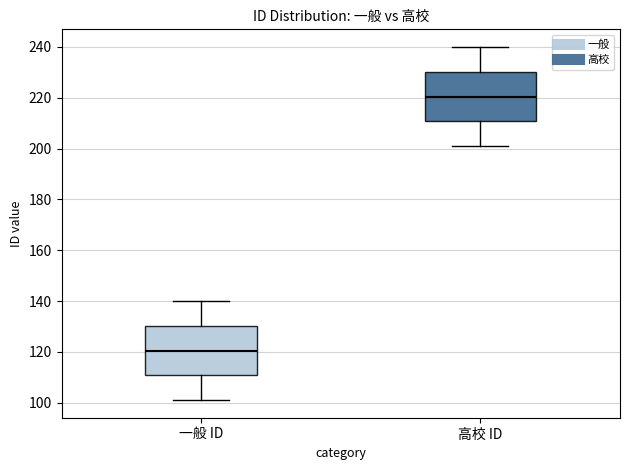

Which box's median line is the lowest?

一般 ID